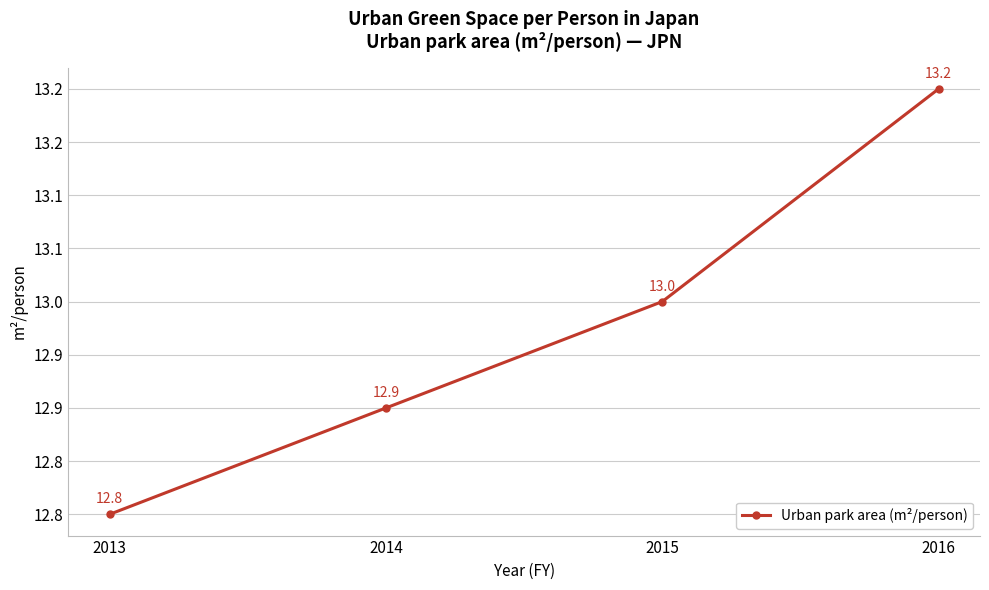

Reading left to right, extract all data points from this chart.

12.8	12.9	13.0	13.2